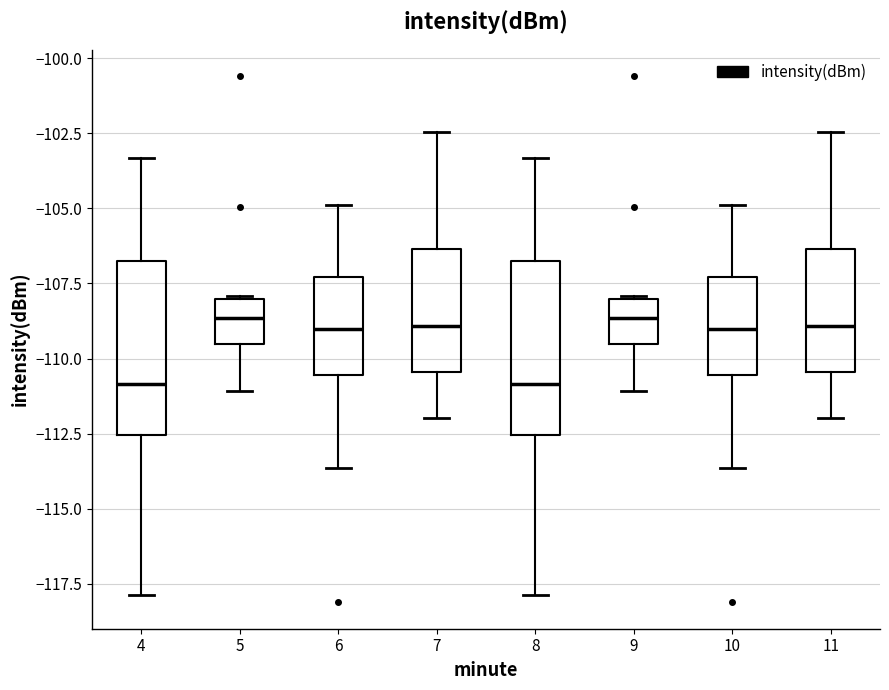

Where does the lower whisker of the box at x = 7 end on the y-axis? The values are not printed on the chart, so give them approximately, as read against the axis.

-112.0